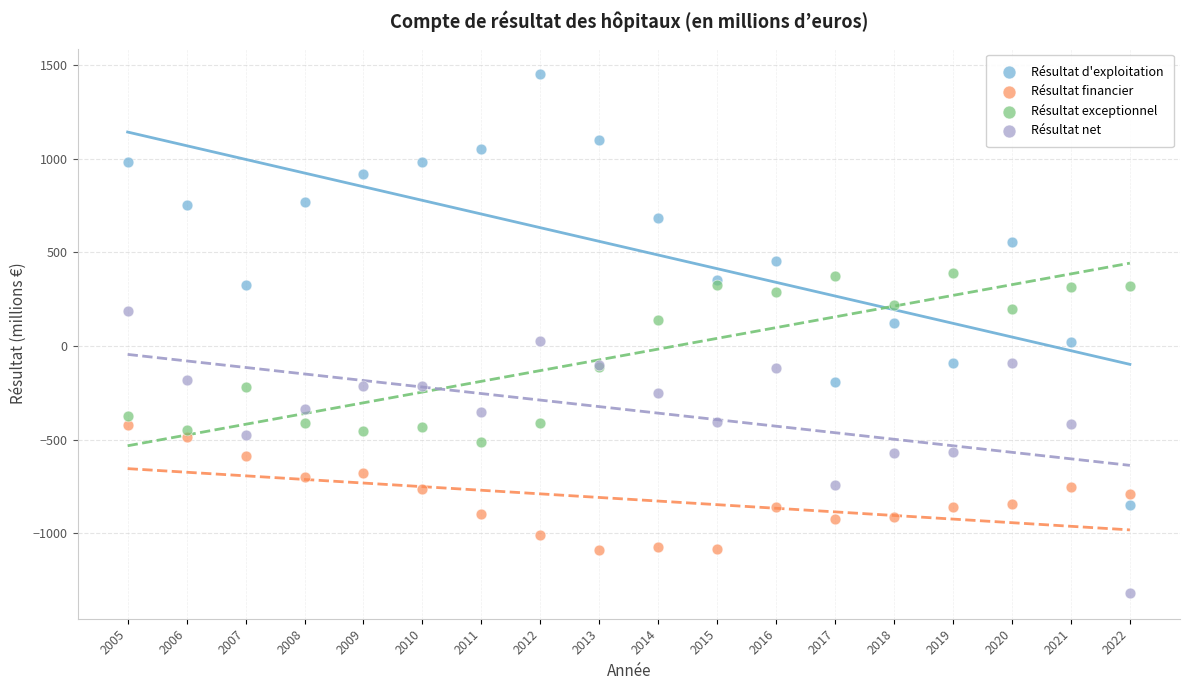

Which series reaches the maximum Y coordinate?

Résultat d'exploitation